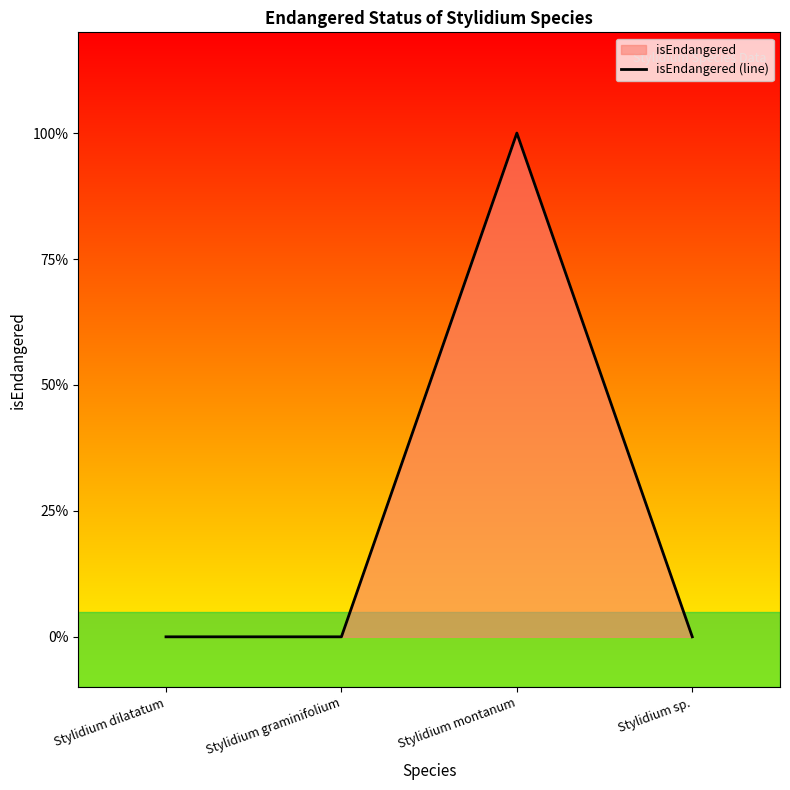

What is the difference between the values at Stylidium montanum and Stylidium dilatatum?

1